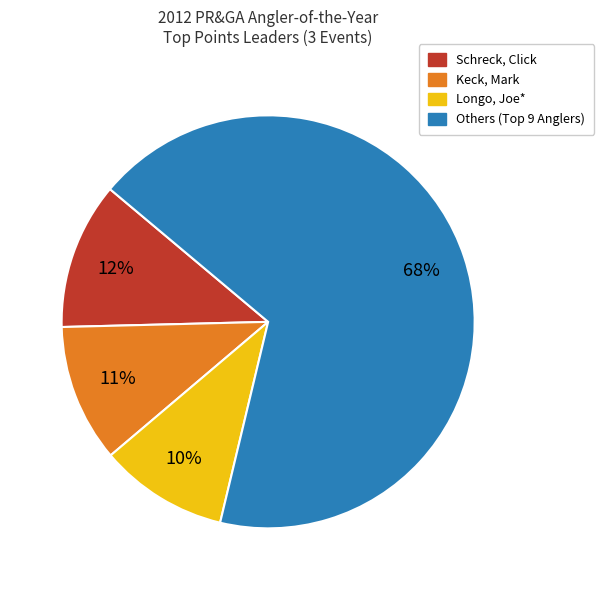

To the nearest percent, what is the average slice percentage?

25%